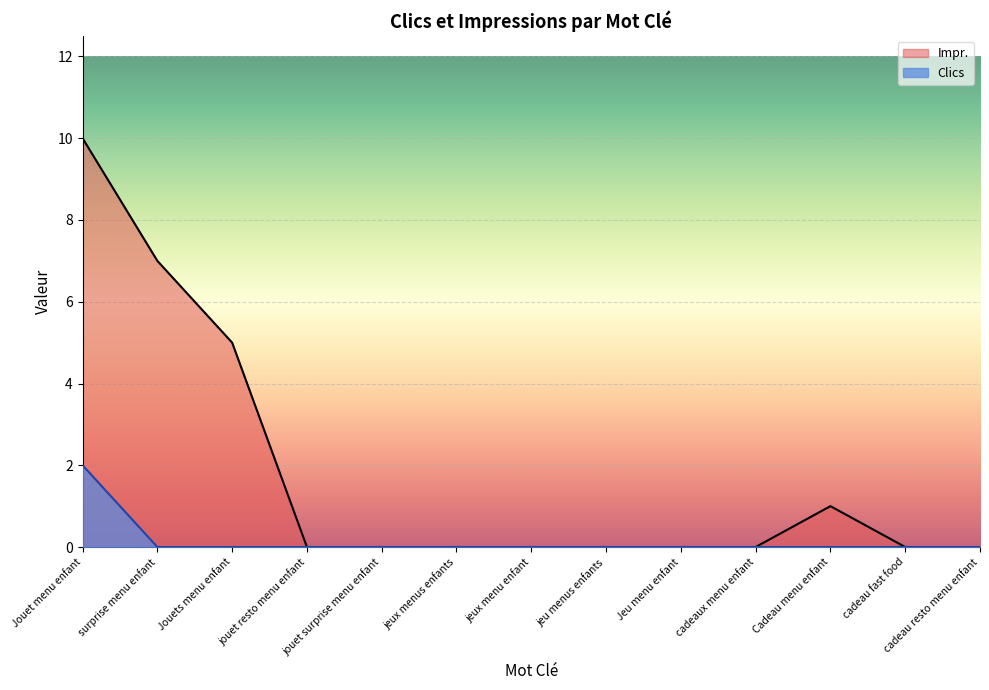

True or false: Impr. and Clics intersect in this chart.

False